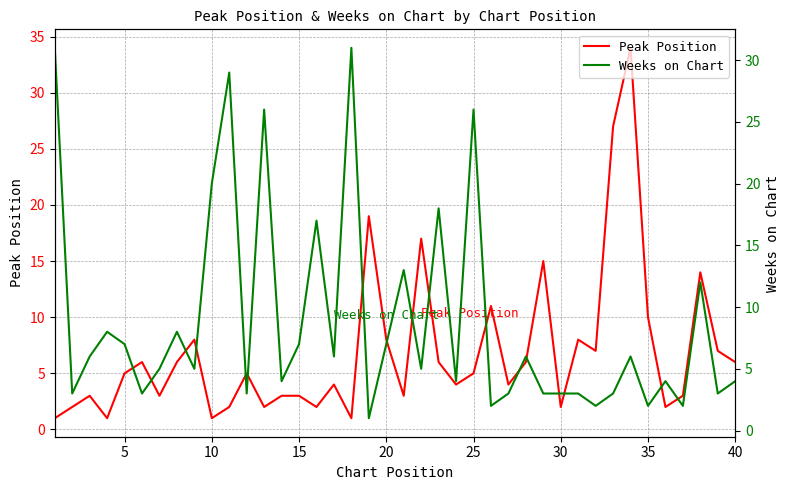

What is the highest value of the Peak Position series?

34